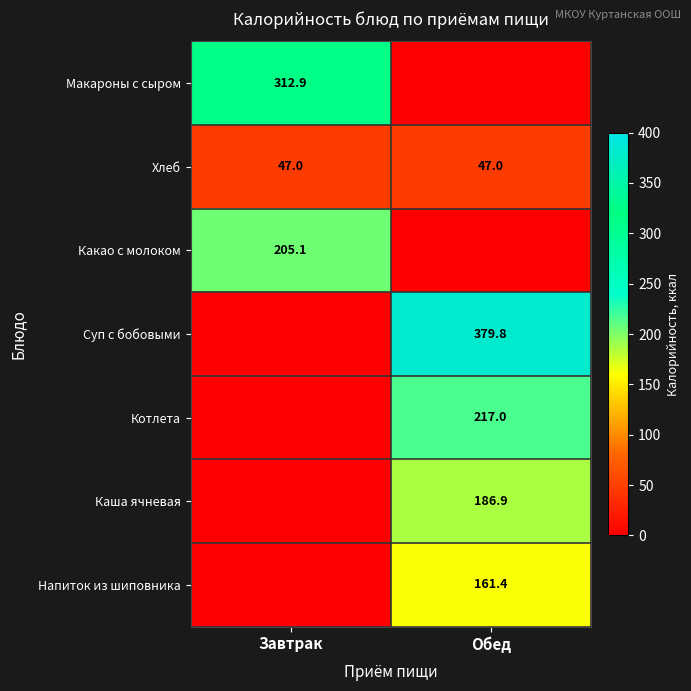

What is the maximum value for Хлеб?

47.0